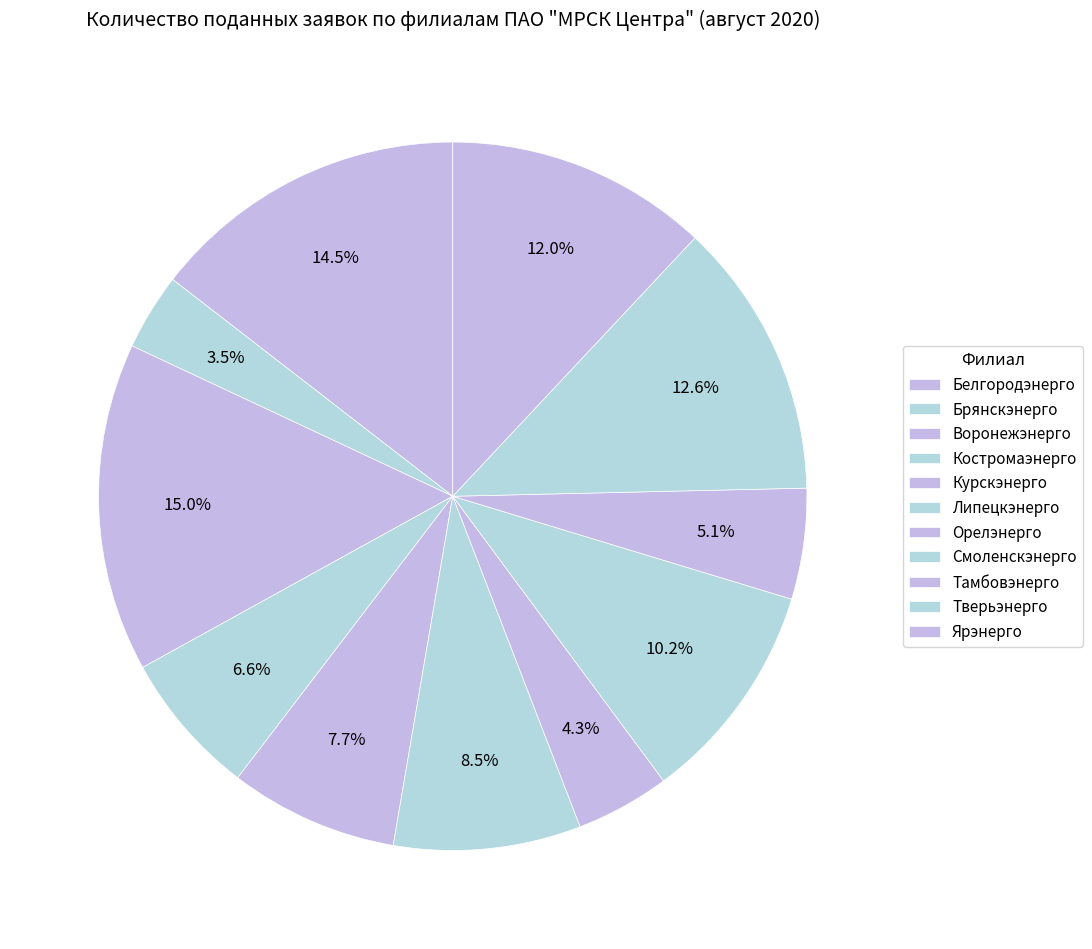

To the nearest percent, what is the difference between the Липецкэнерго and Брянскэнерго slice percentages?

5%